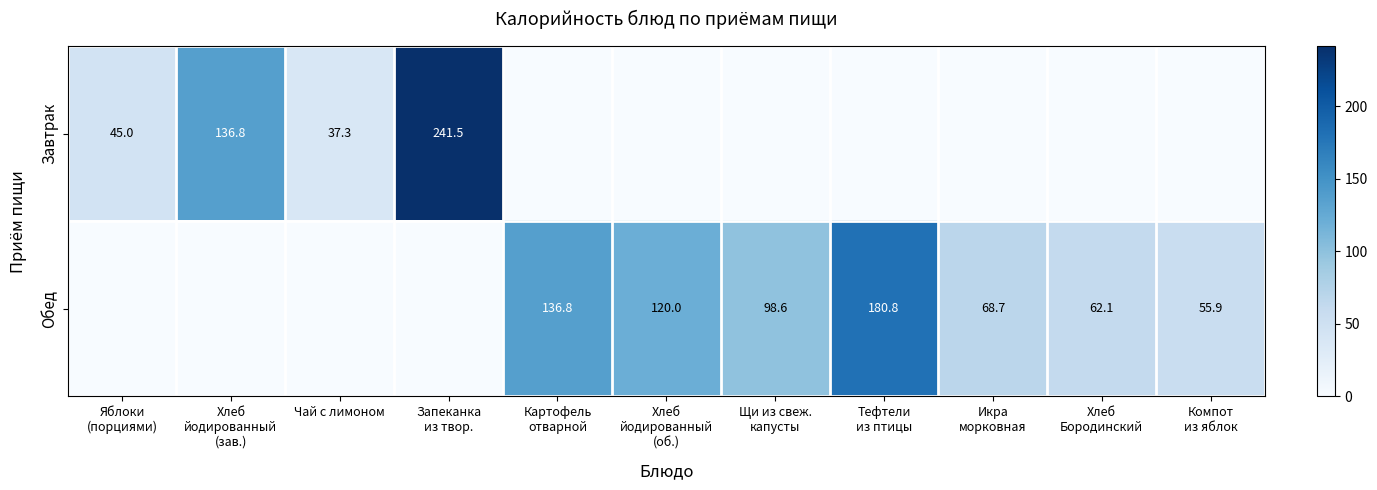

Is it true that Завтрак equals 37.3 at Чай с лимоном?

True